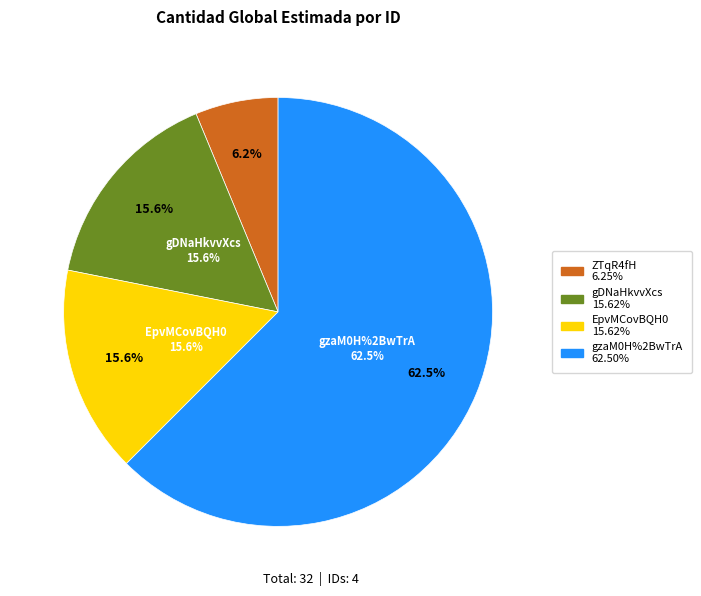

What is the change in value from ZTqR4fH%2FW20%3D to gzaM0H%2BwTrA%3D?

+18